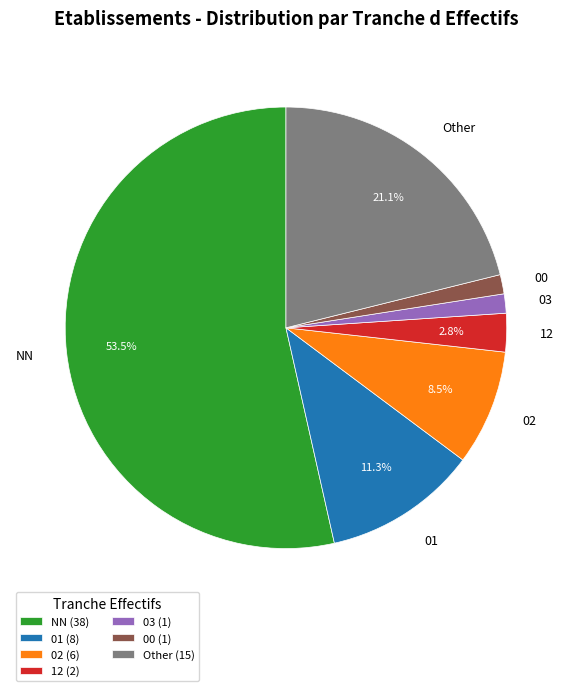

Approximately how many times larger is the value at 01 compared to Other?

0.5